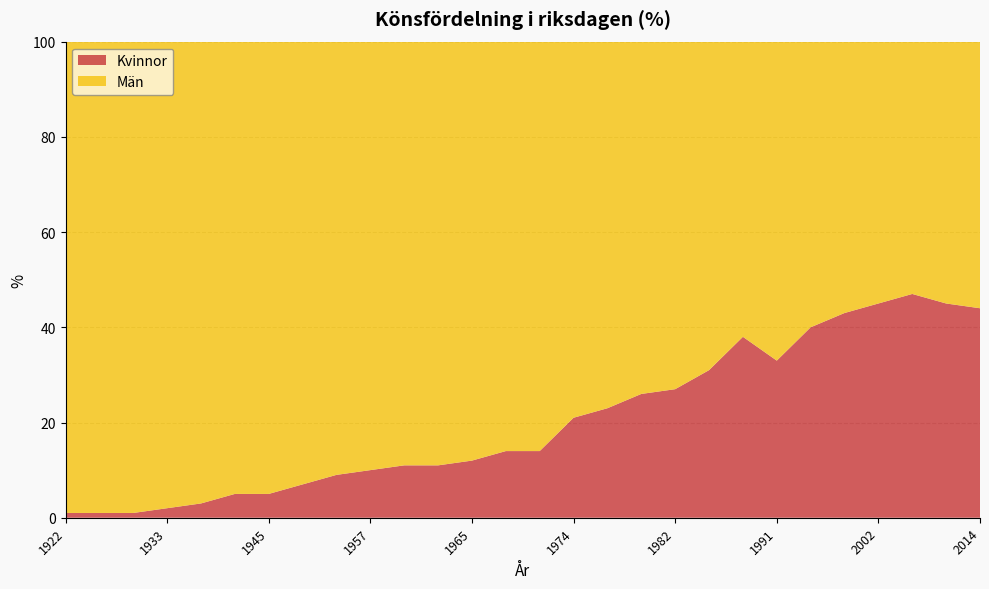

Reading left to right, transcribe all the data shown in this chart.

Kvinnor: 1922=1	1925=1	1929=1	1933=2	1937=3	1941=5	1945=5	1949=7	1953=9	1957=10	1959=11	1961=11	1965=12	1969=14	1971=14	1974=21	1976=23	1979=26	1982=27	1985=31	1988=38	1991=33	1994=40	1998=43	2002=45	2006=47	2010=45	2014=44
Män: 1922=99	1925=99	1929=99	1933=98	1937=97	1941=95	1945=95	1949=93	1953=91	1957=90	1959=89	1961=89	1965=89	1969=86	1971=86	1974=79	1976=77	1979=74	1982=73	1985=69	1988=63	1991=67	1994=60	1998=57	2002=55	2006=53	2010=55	2014=56